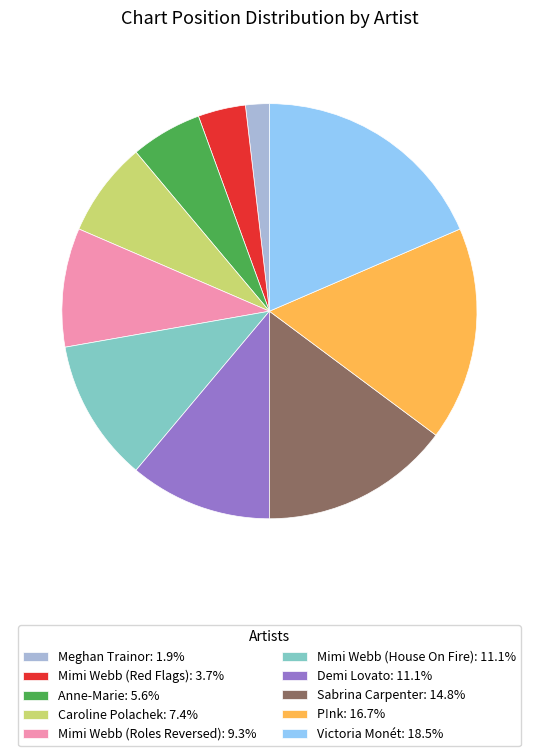

Is there any slice that represents more than half of the pie?

No